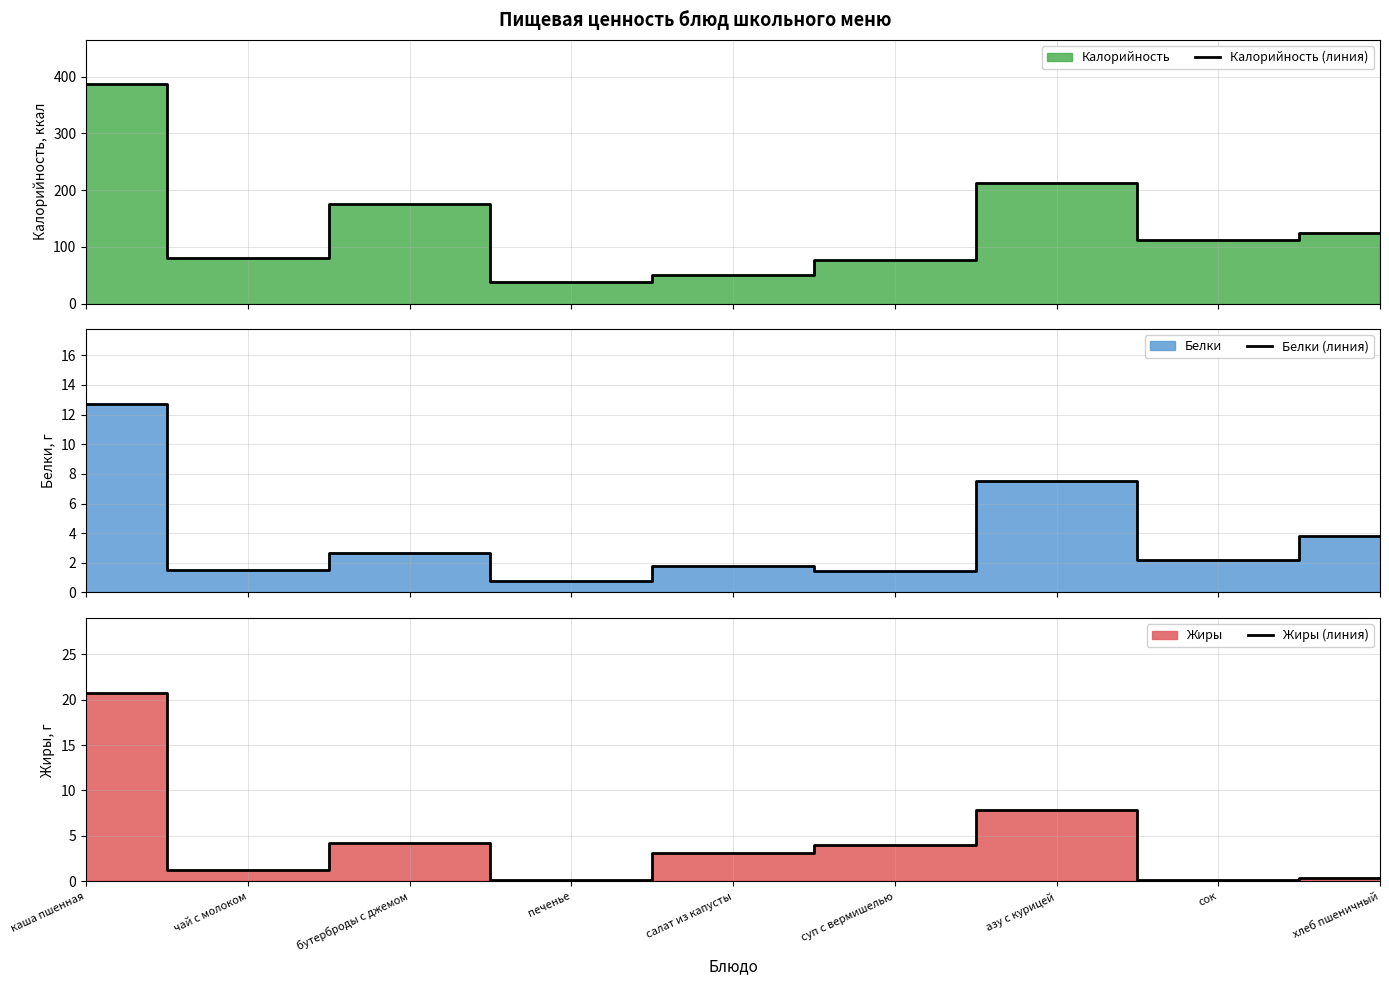

What is the value of the Калорийность (линия) point at the 8th from the left?

112.0